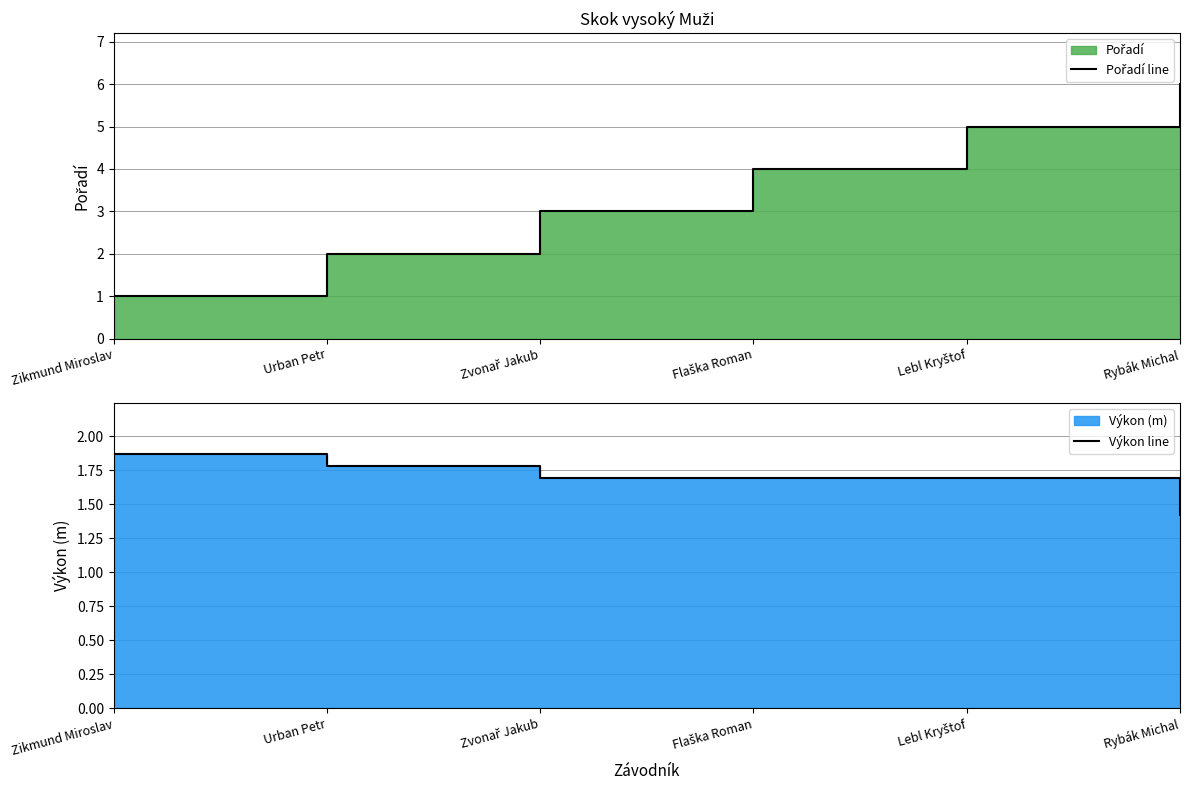

Reading left to right, what are all the values shown in this chart?

Pořadí line: 1.0	2.0	3.0	4.0	5.0	6.0
Výkon line: 1.9	1.8	1.7	1.7	1.7	1.4